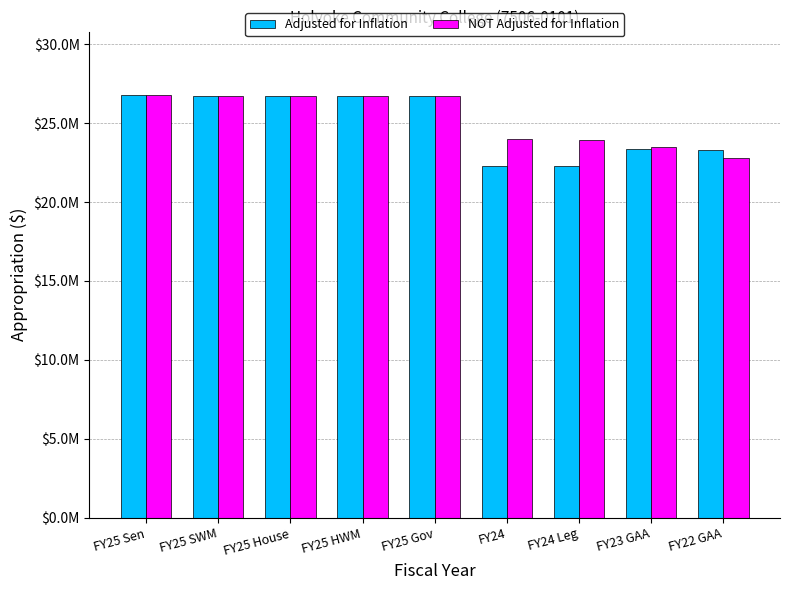

What is the difference between the highest and lowest values at FY24 Leg?

1649583